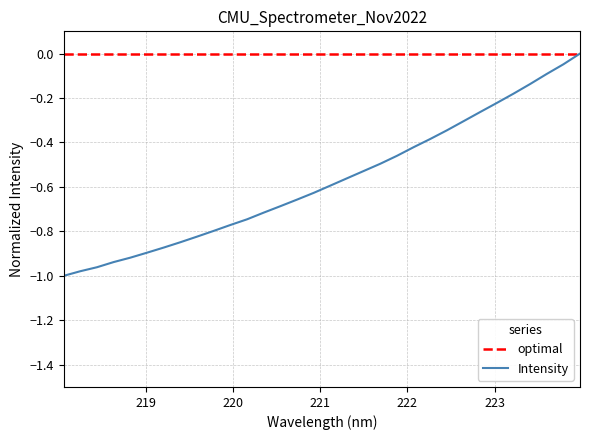

What is the change in value from 219.0156 to 219.9712?

+0.1